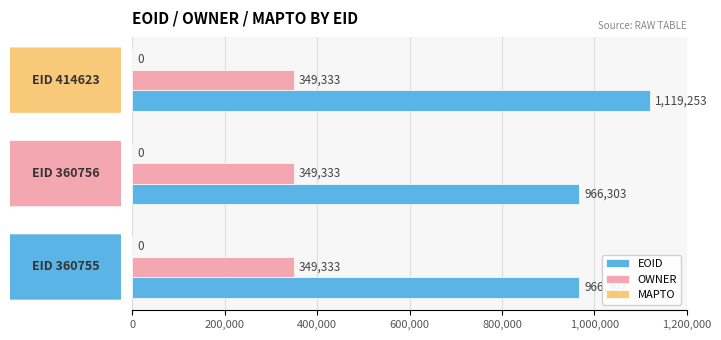

Which series has the widest spread of values?

EOID